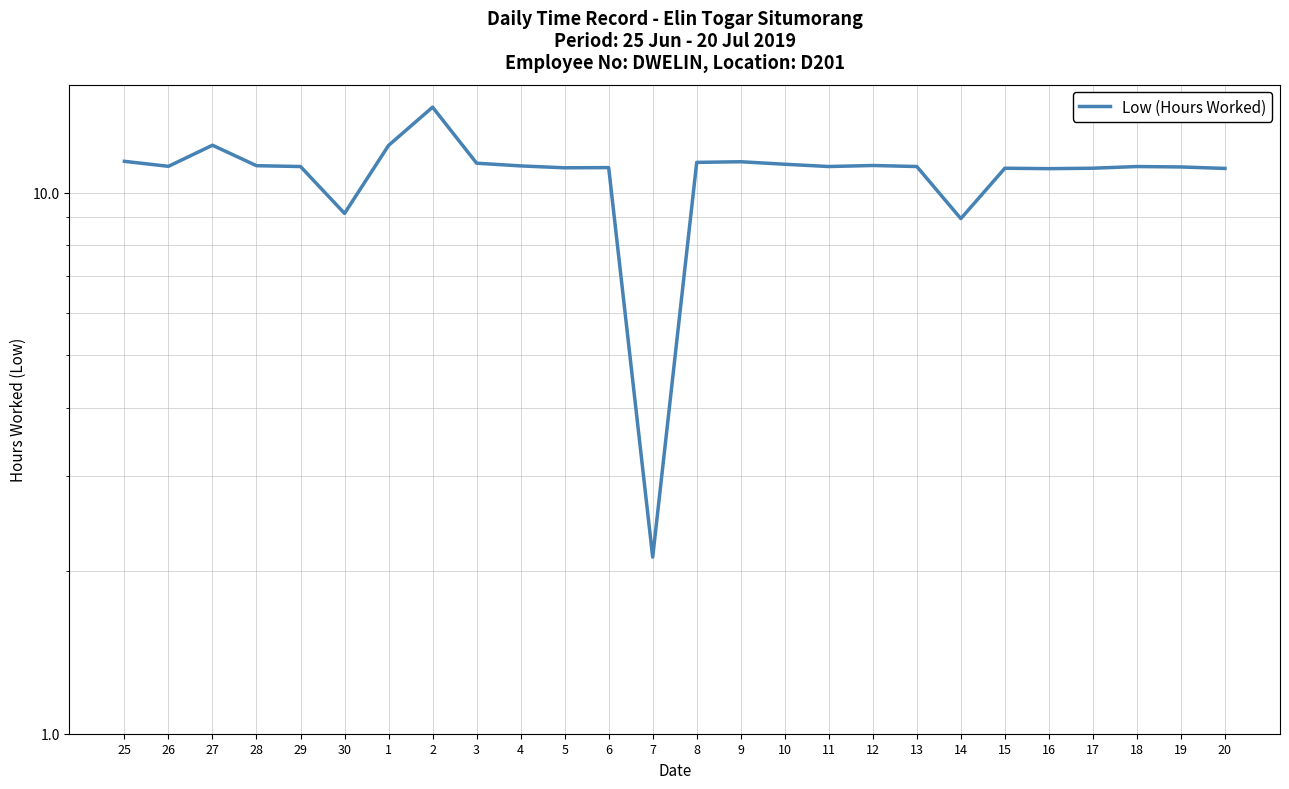

At which label does the data first exceed 11?

25